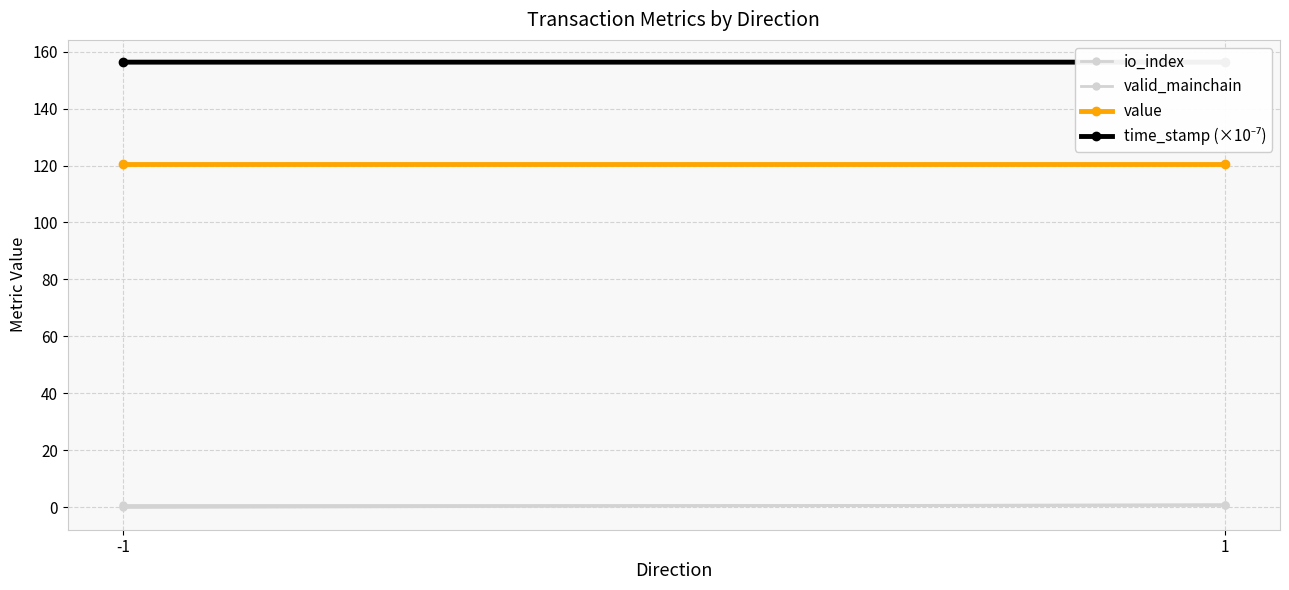

Which category has the highest value in the io_index series?

1